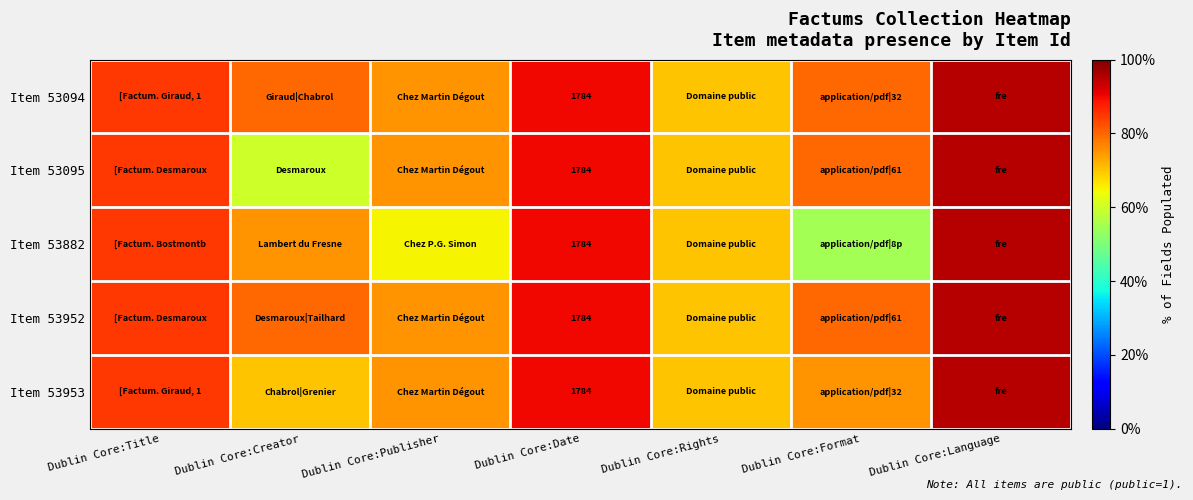

What is the sum of the Item 53094 values at Dublin Core:Rights and Dublin Core:Publisher?

1.4